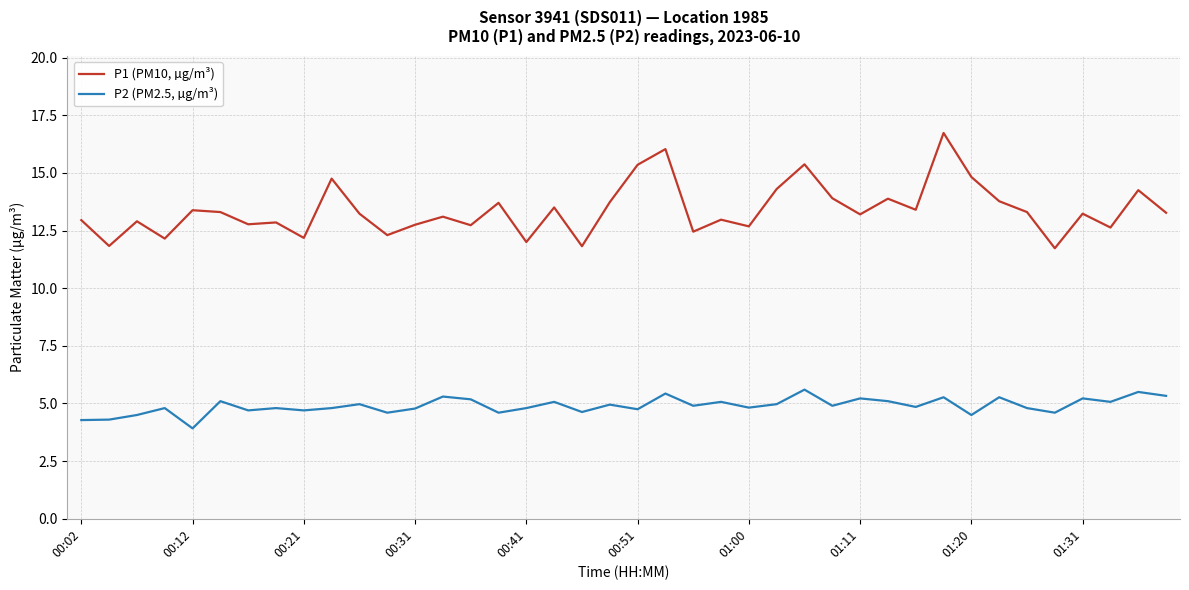

Which series has the largest total across all categories?

P1 (PM10, µg/m³)